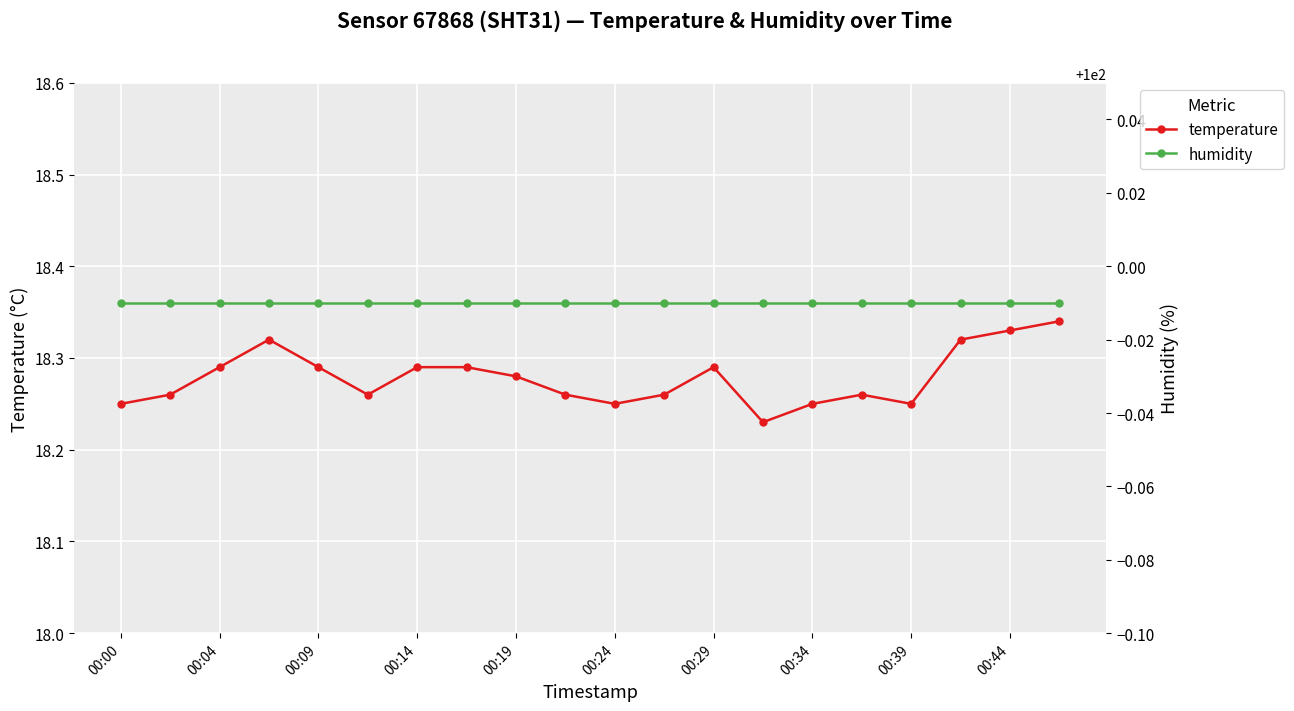

True or false: temperature and humidity intersect in this chart.

False